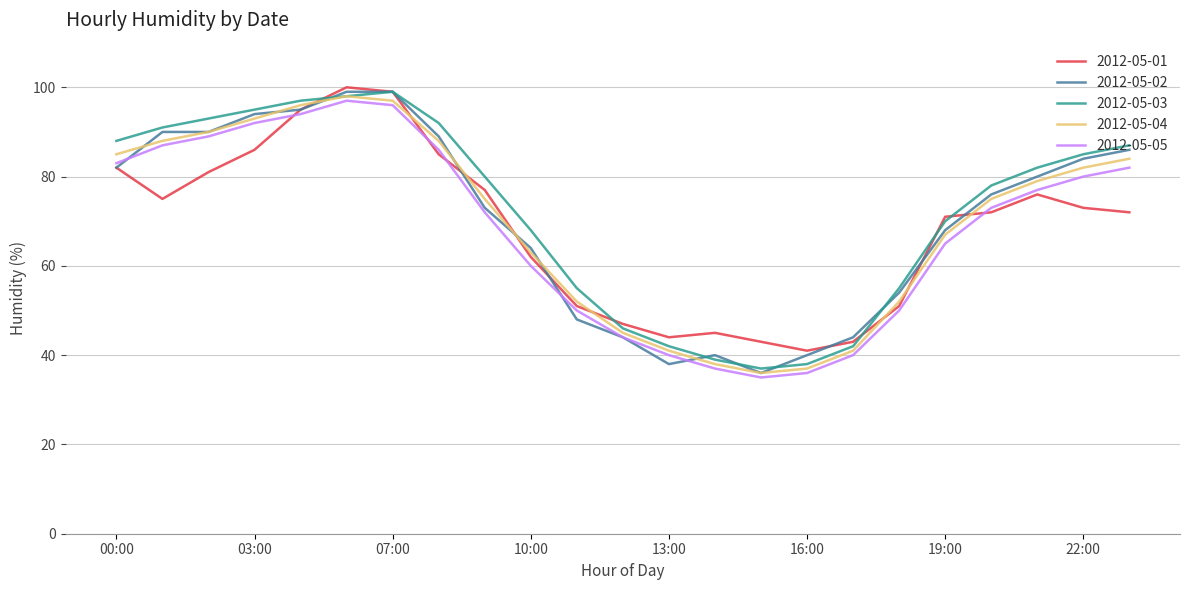

After their last crossing, which series has the higher values: 2012-05-02 or 2012-05-01?

2012-05-02